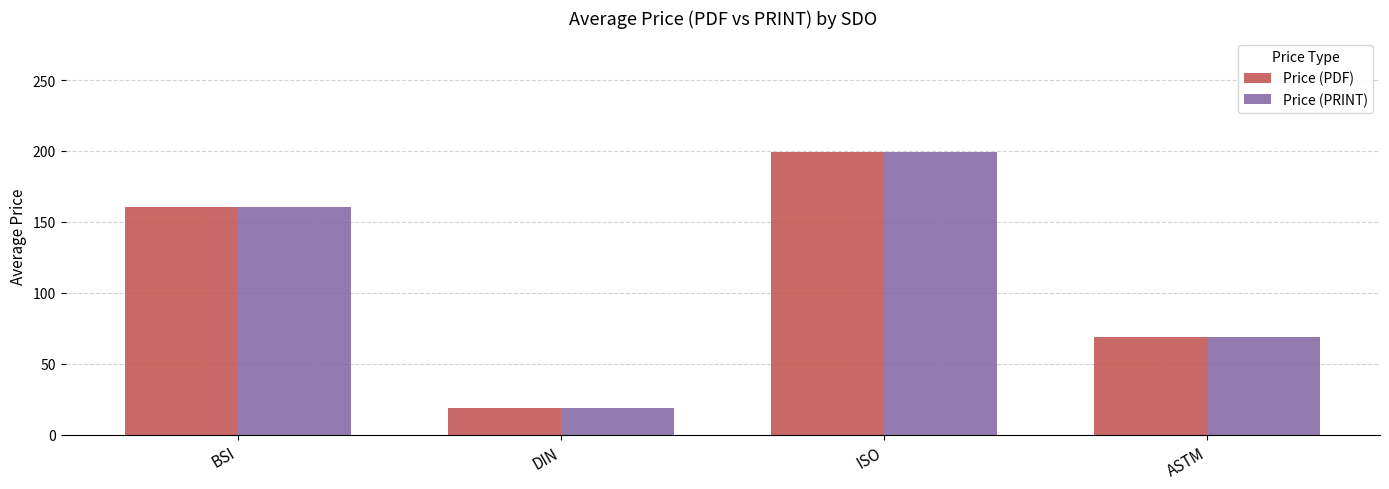

Reading left to right, list all the values displayed in this chart.

Price (PDF): 160.2	18.7	199.0	69.0
Price (PRINT): 160.2	18.7	199.0	69.0